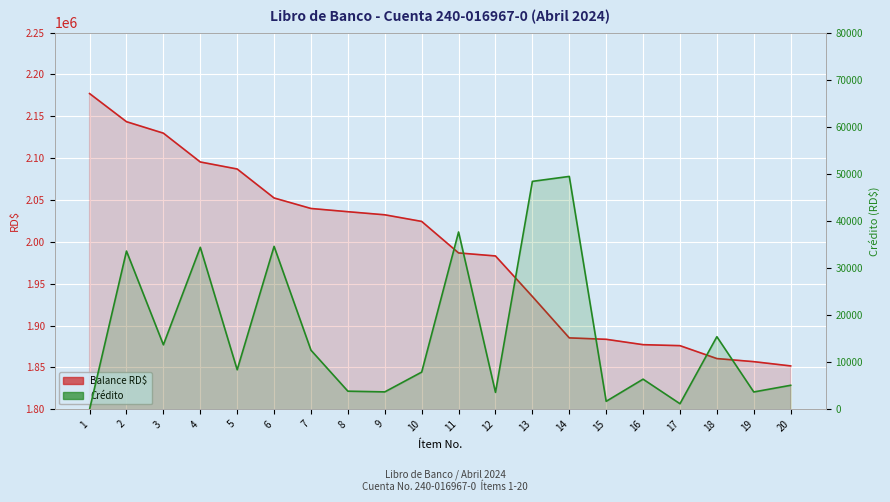

The Crédito series shows 3816.1 at 3. True or false?

False